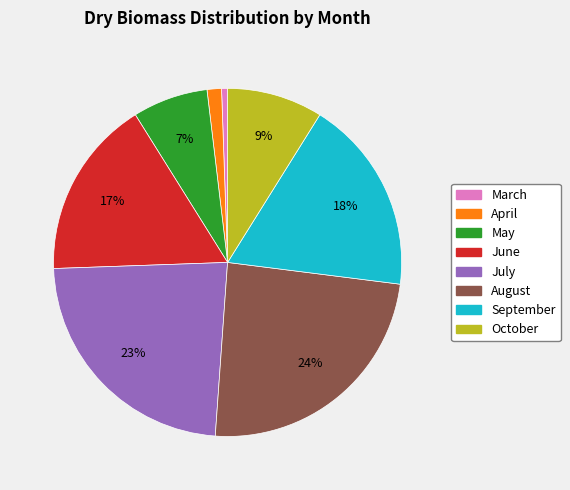

The July slice represents 37% of the pie. True or false?

False